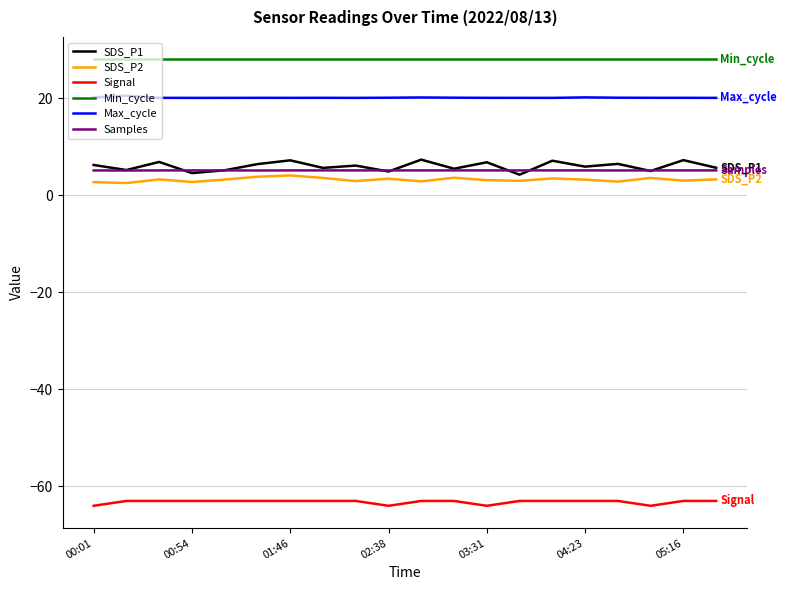

What is the highest value of the SDS_P1 series?

7.3